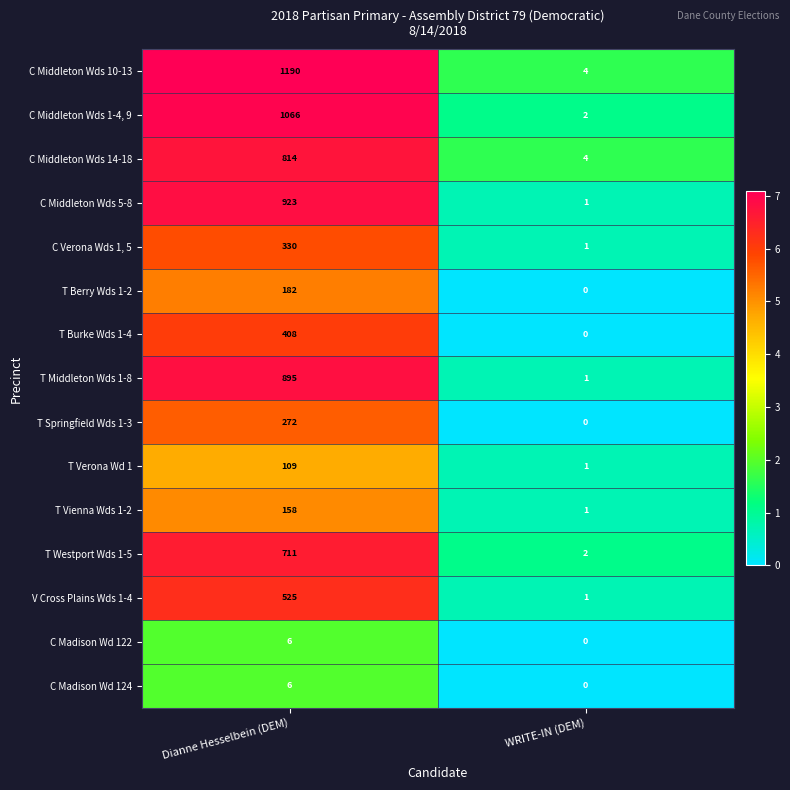

What is the difference between the T Berry Wds 1-2 values at WRITE-IN (DEM) and Dianne Hesselbein (DEM)?

182